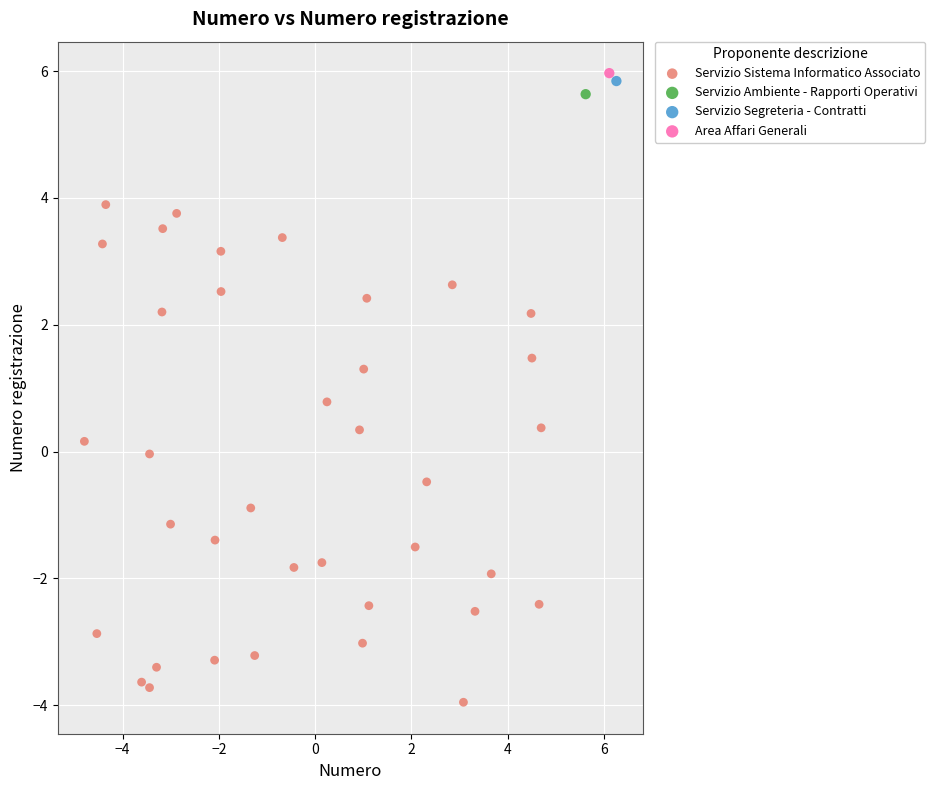

What are all the series names shown in the legend?

Servizio Sistema Informatico Associato, Servizio Ambiente - Rapporti Operativi, Servizio Segreteria - Contratti, Area Affari Generali